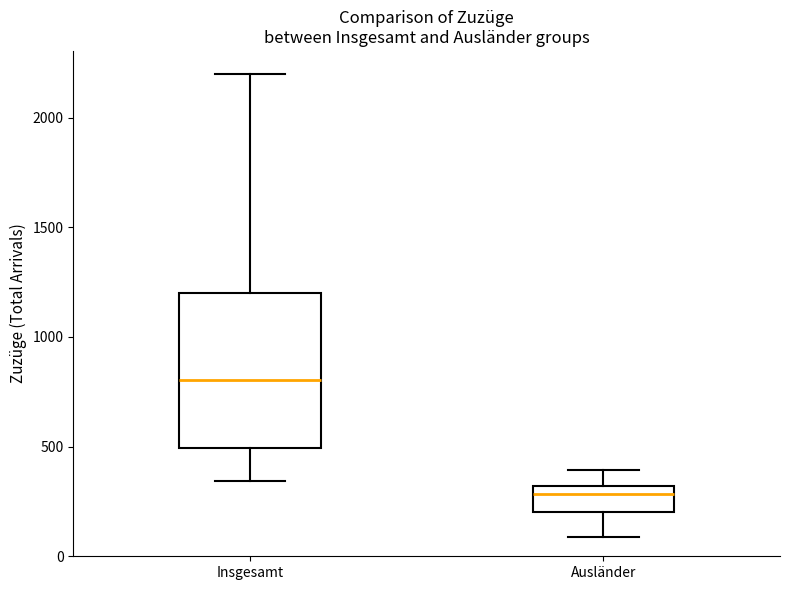

Which box's median line is the highest?

Insgesamt